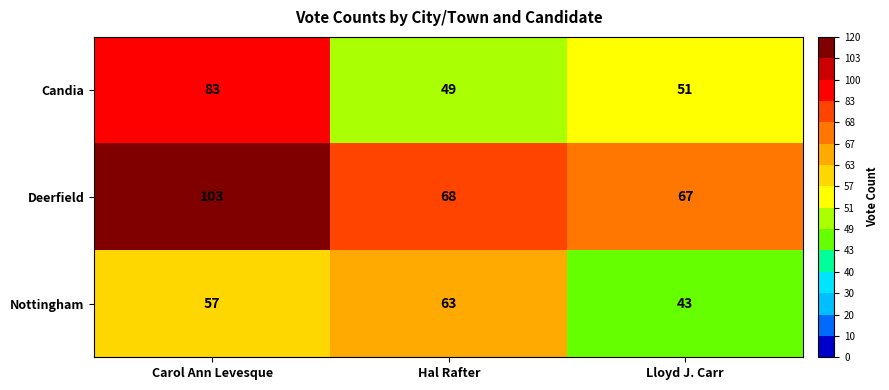

Which series has the largest total across all categories?

Deerfield